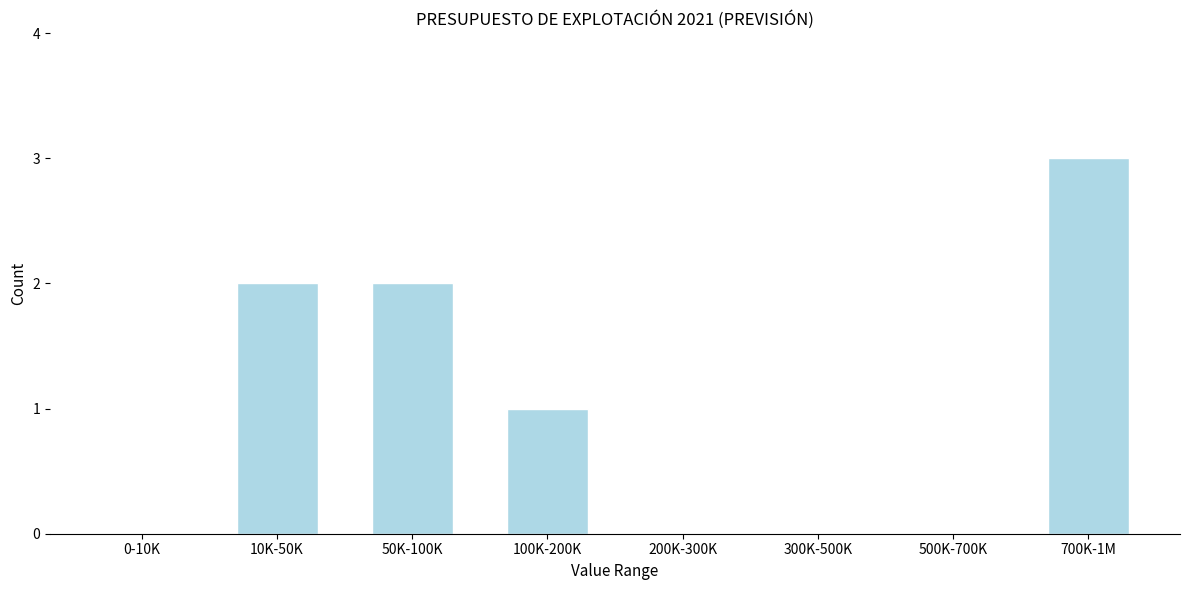

Reading left to right, what are all the values shown in this chart?

0-10K=0	10K-50K=2	50K-100K=2	100K-200K=1	200K-300K=0	300K-500K=0	500K-700K=0	700K-1M=3